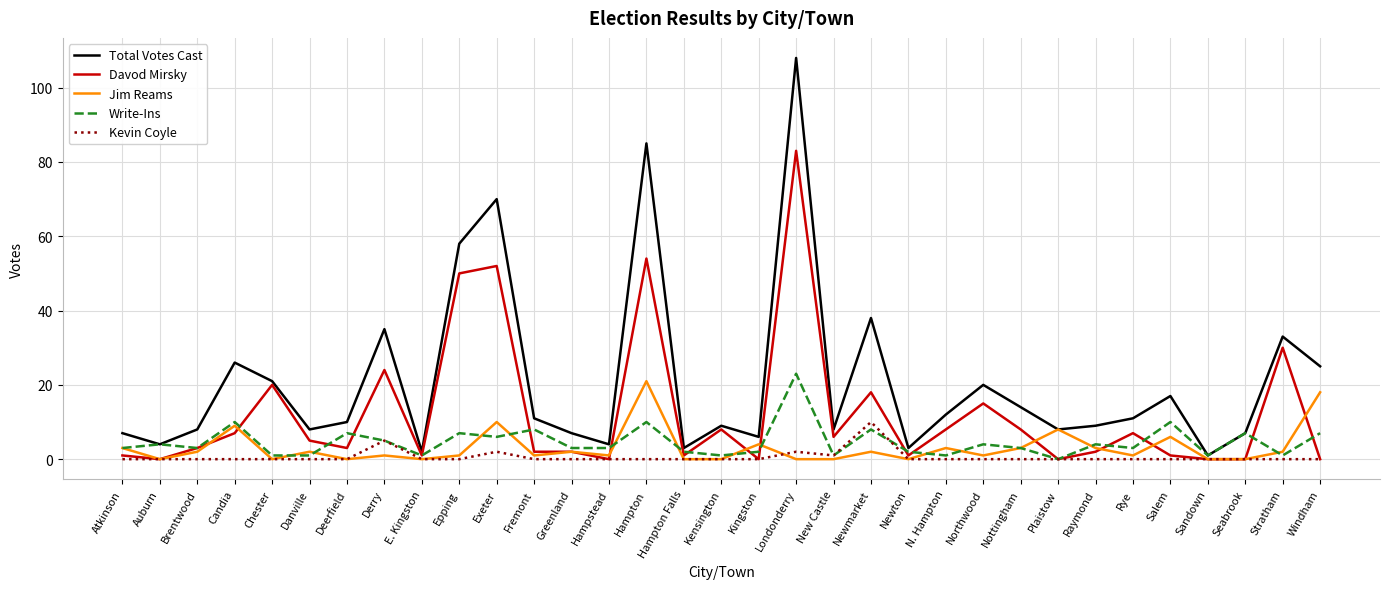

At which category is the sum across all series the highest?

Londonderry